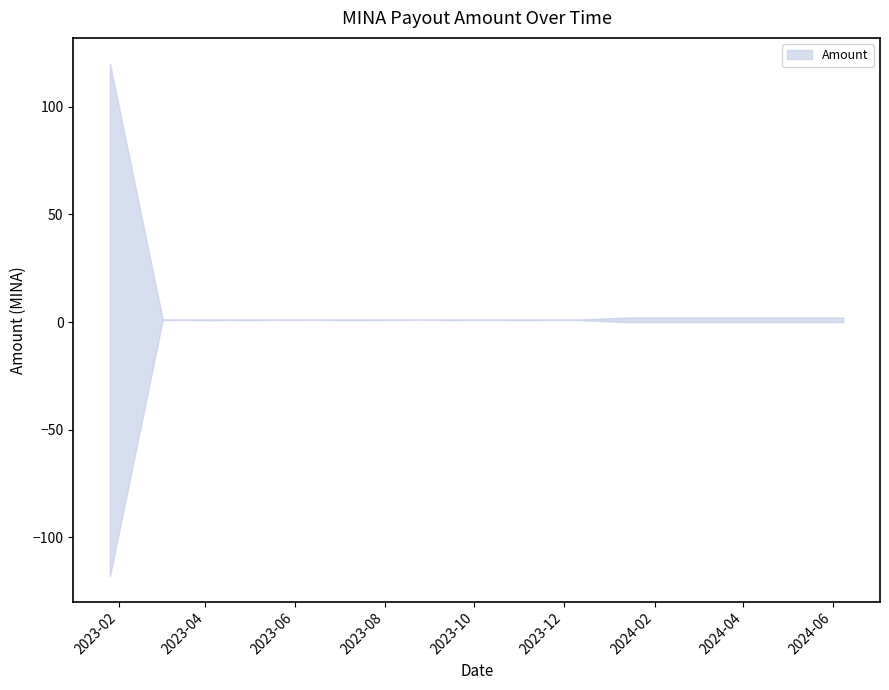

What is the average value?

4.4